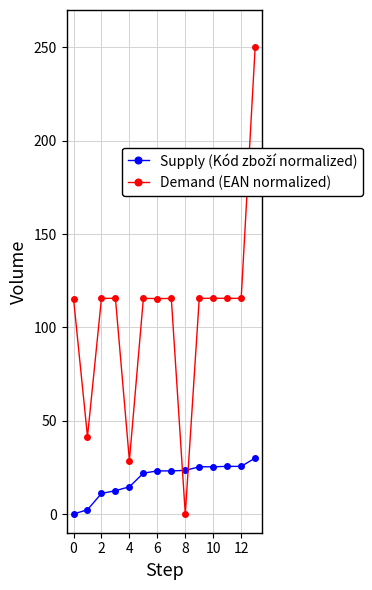

What is the value of the Demand (EAN normalized) point at the 6th from the left?

115.5